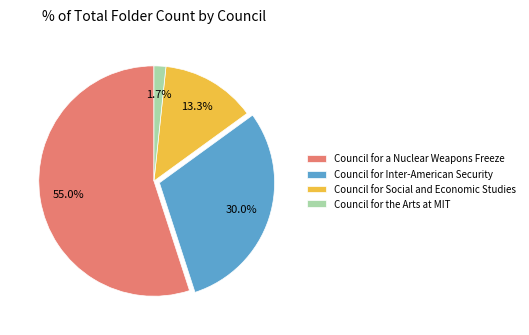

Is Council for a Nuclear Weapons Freeze the majority of the pie?

Yes